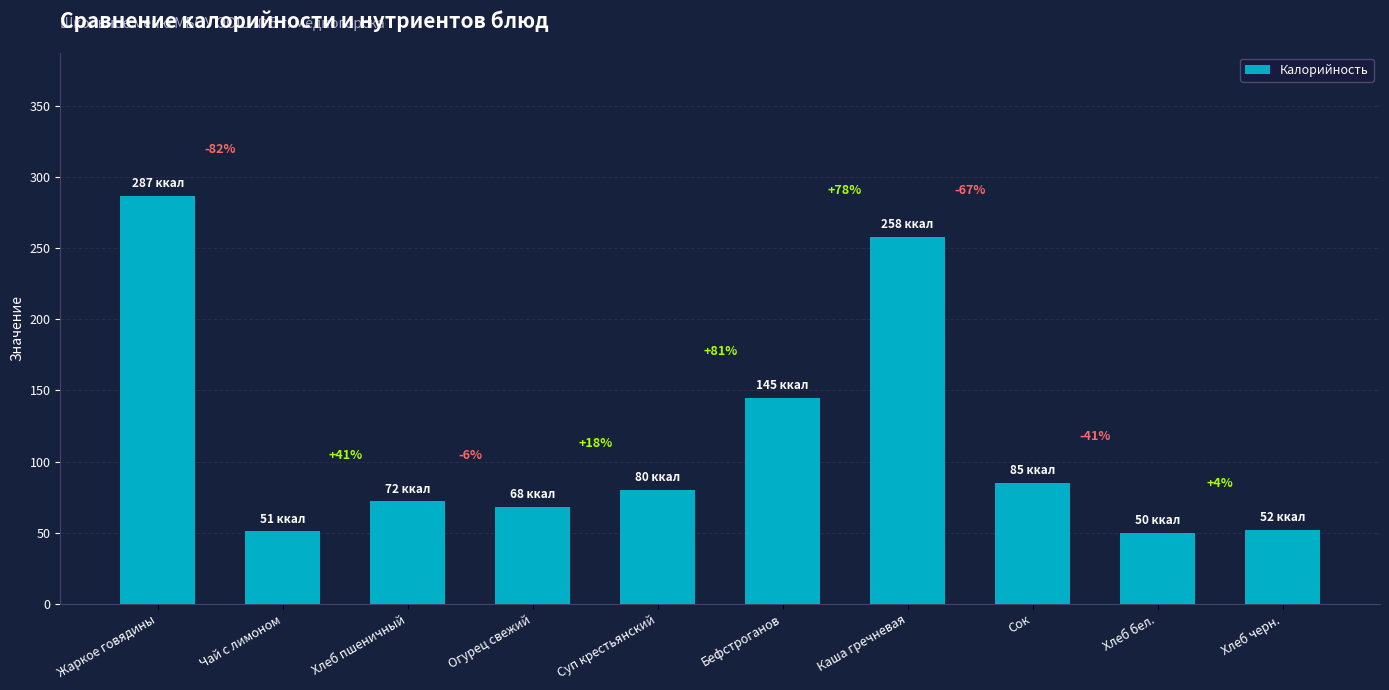

Does the chart contain any negative values?

No